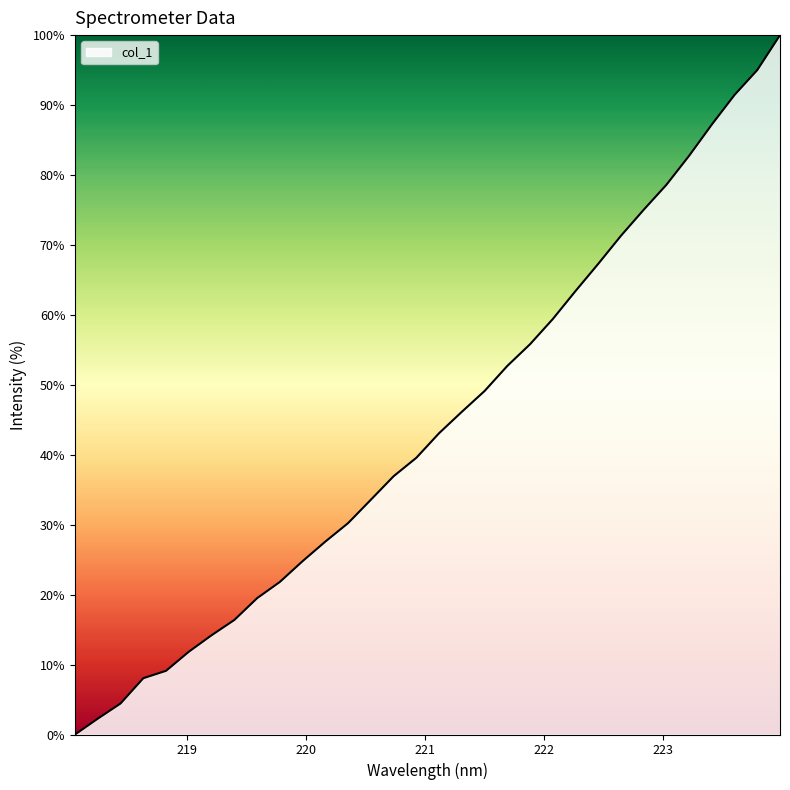

What is the greatest value displayed?

100.0